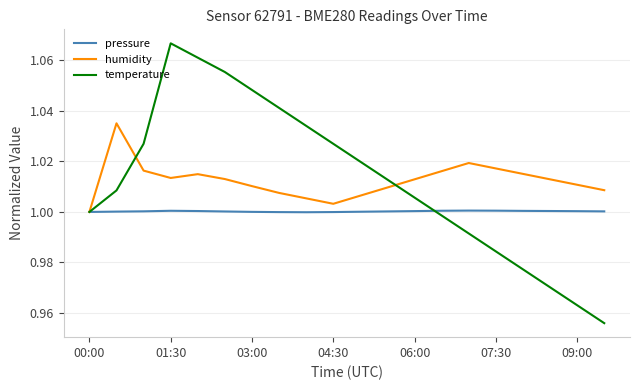

Which series has the largest range (max minus min)?

temperature